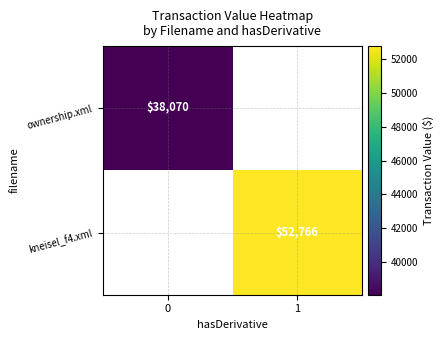

True or false: kneisel_f4.xml has a value of 83384 at 1.

False